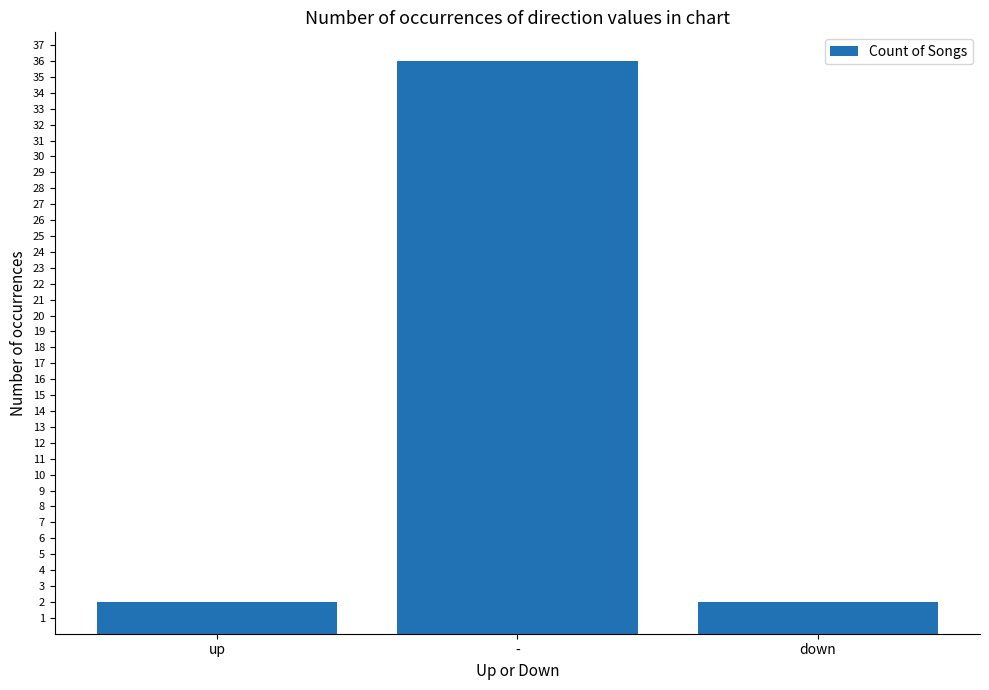

What is the difference between the values at - and down?

34